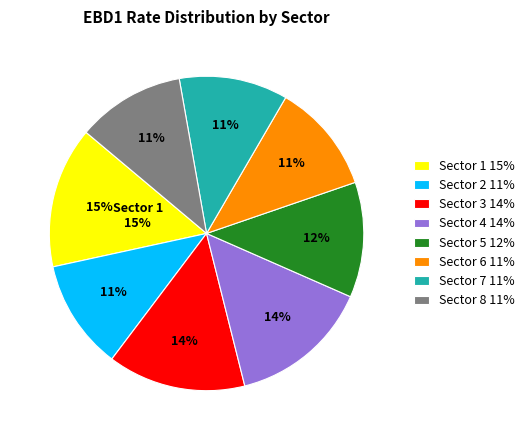

Does 30 represent more than half of the total?

No